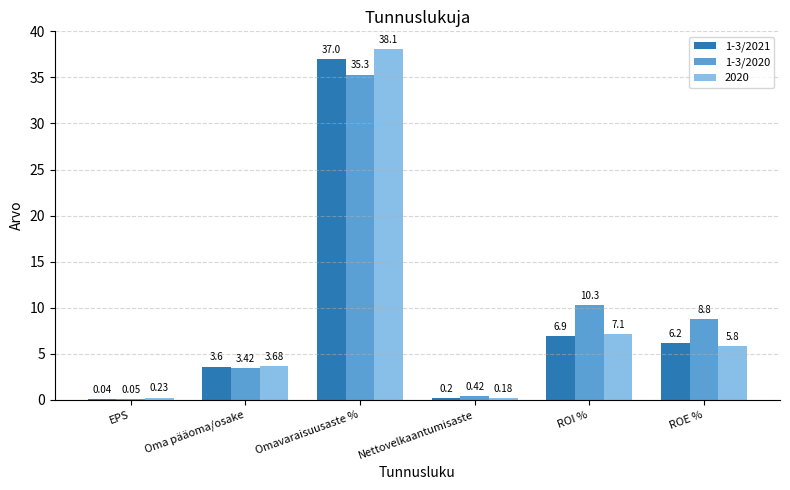

Where does the 1-3/2021 series first go above 6?

Omavaraisuusaste %